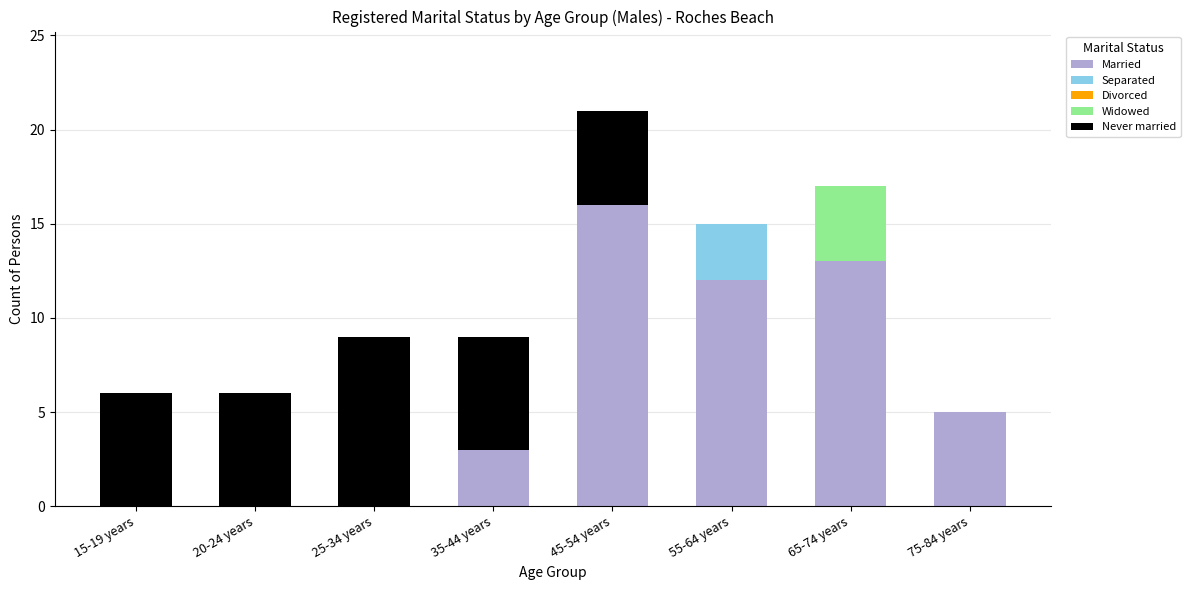

At which label does Married first exceed 5?

45-54 years